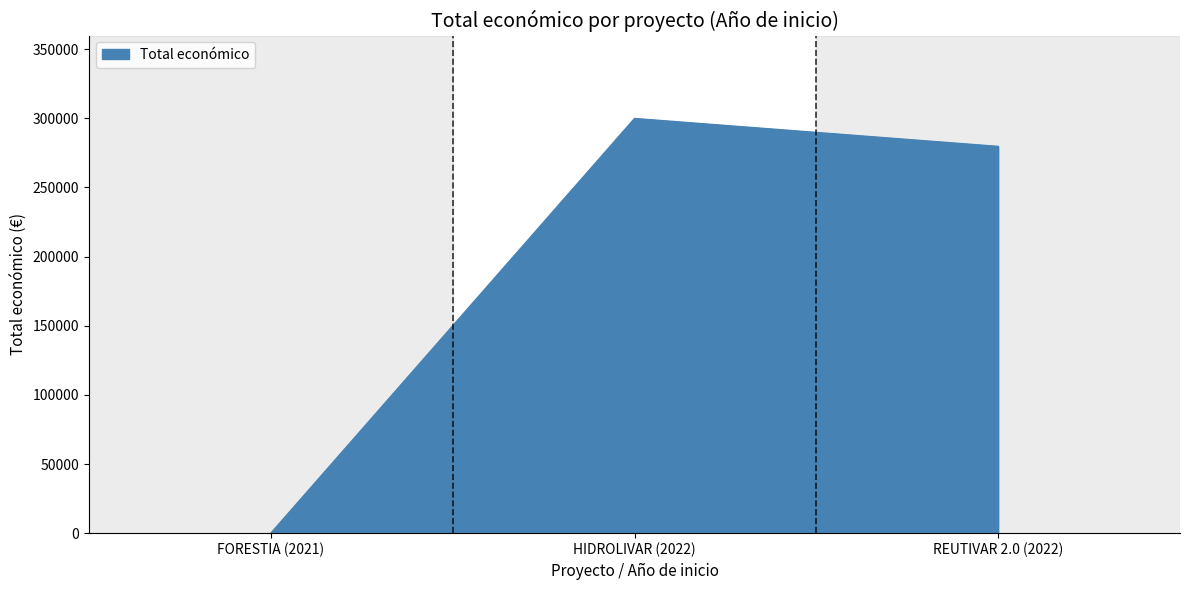

List the labels in order of value, smallest first.

FORESTIA (2021), REUTIVAR 2.0 (2022), HIDROLIVAR (2022)